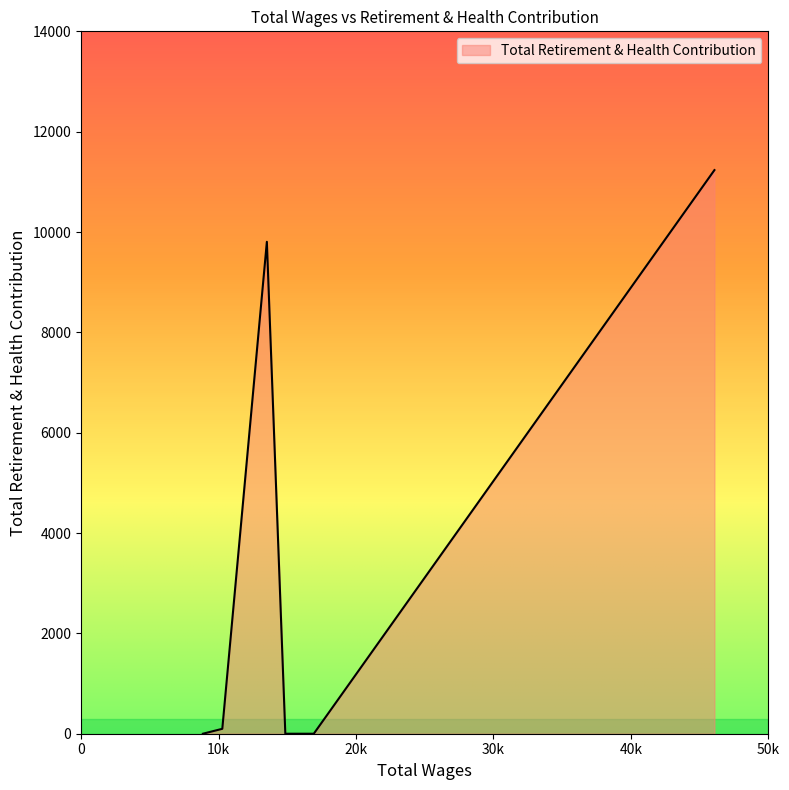

What is the average value?

3020